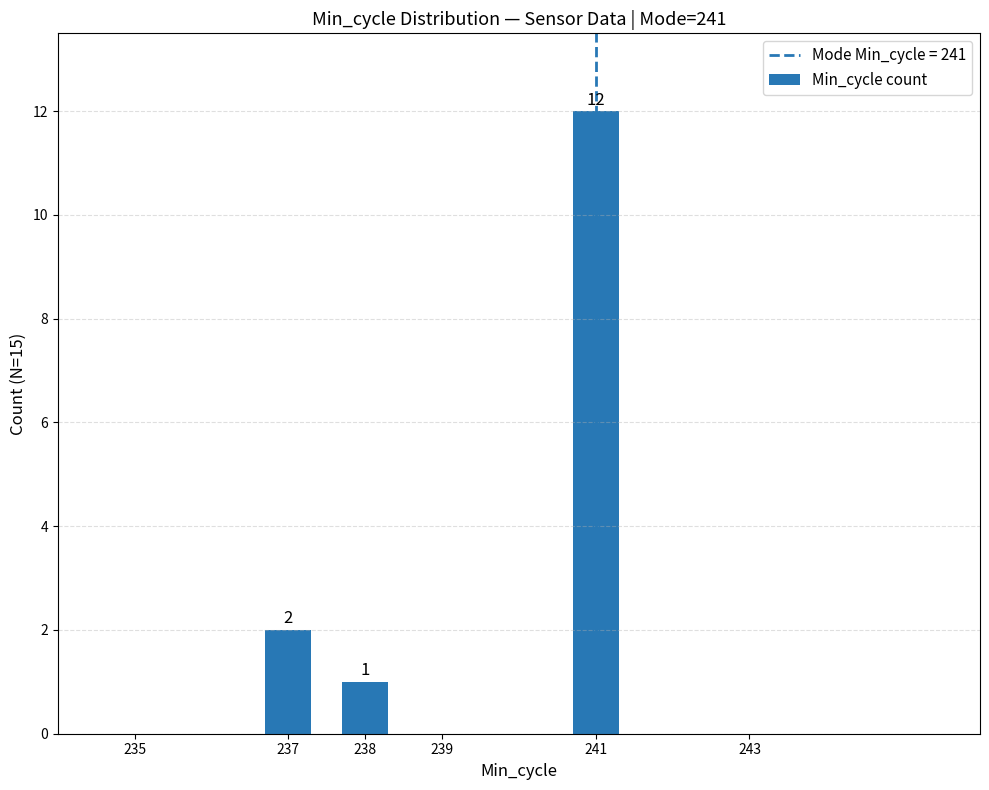

At which category does the chart reach its minimum across all series?

238